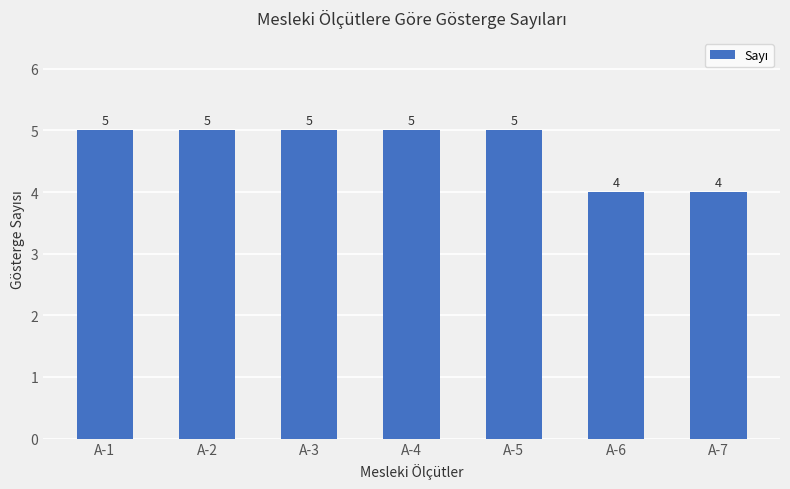

What is the smallest value displayed?

4